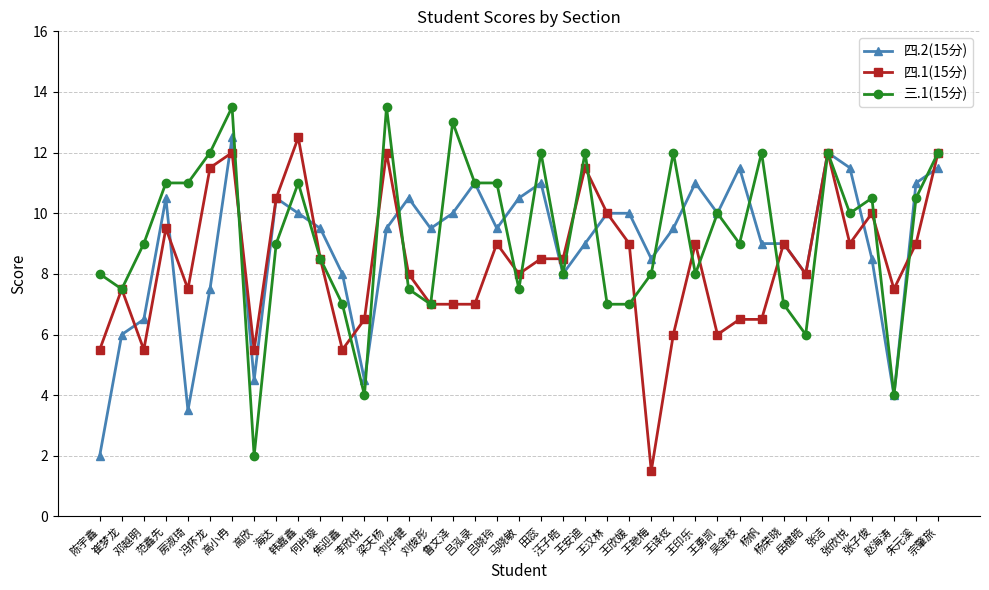

What are all the series names shown in the legend?

四.2(15分), 四.1(15分), 三.1(15分)